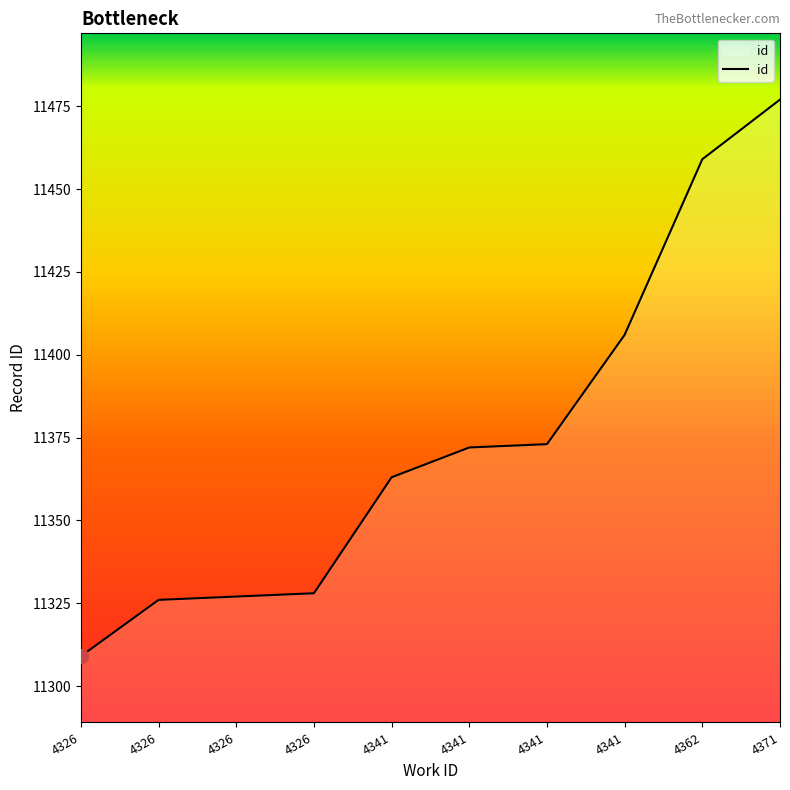

How many lines are shown in the chart?

1